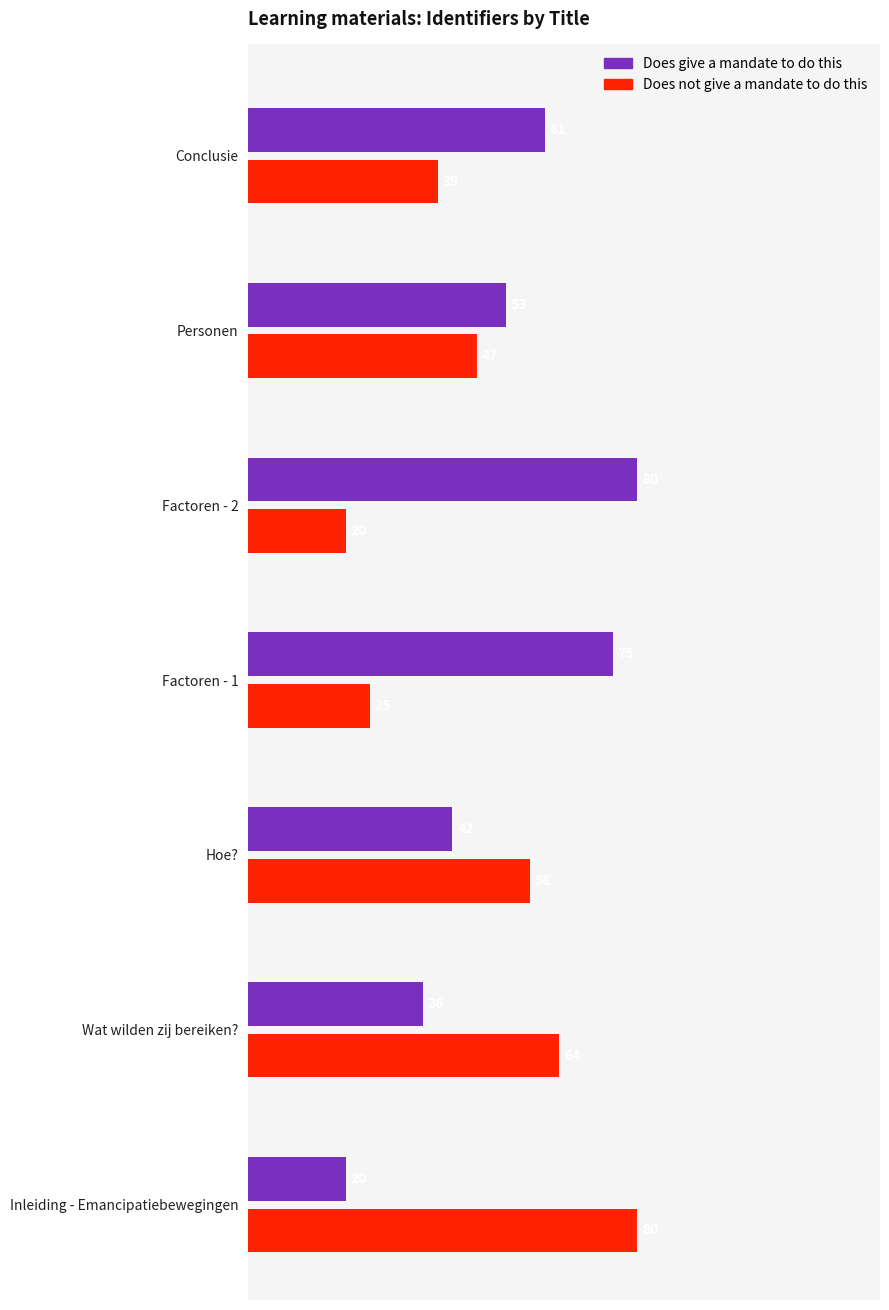

What is the maximum value for Does not give a mandate to do this?

80